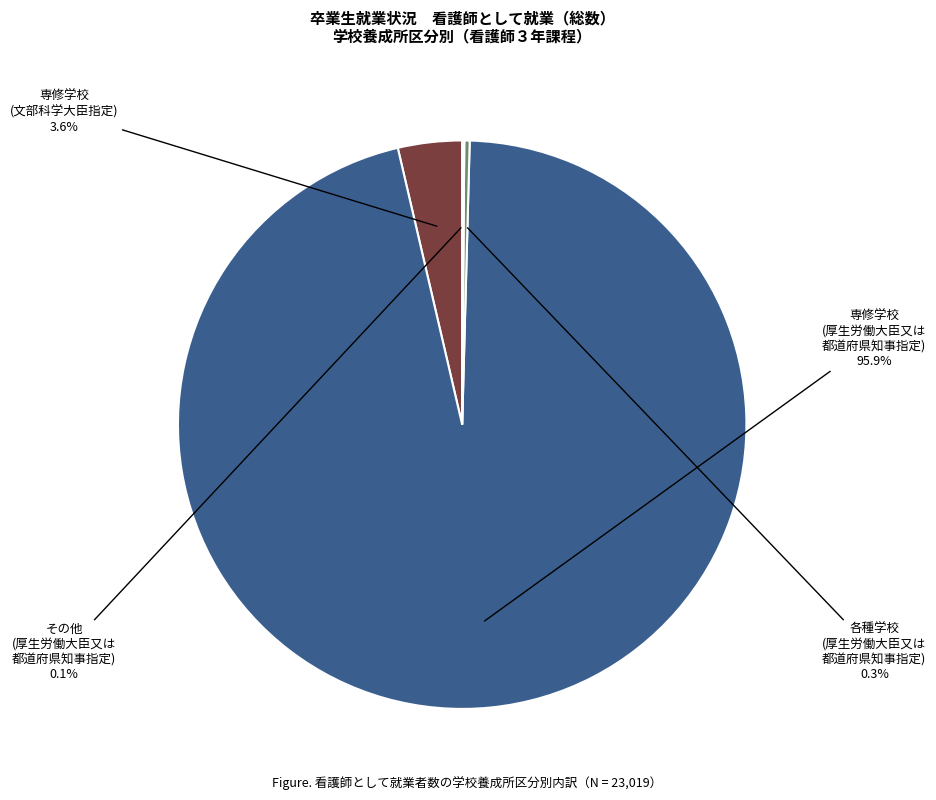

Is there a majority slice in this chart?

Yes